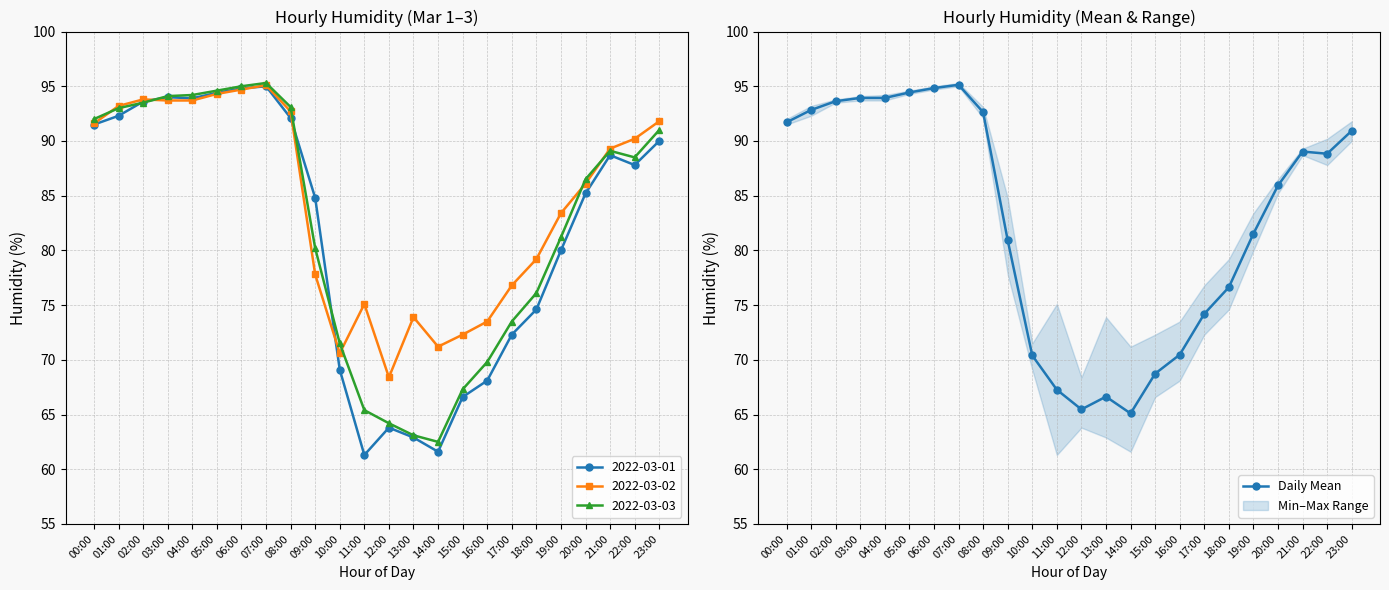

How many points are lower than both their immediate neighbors (excluding endpoints)?

3